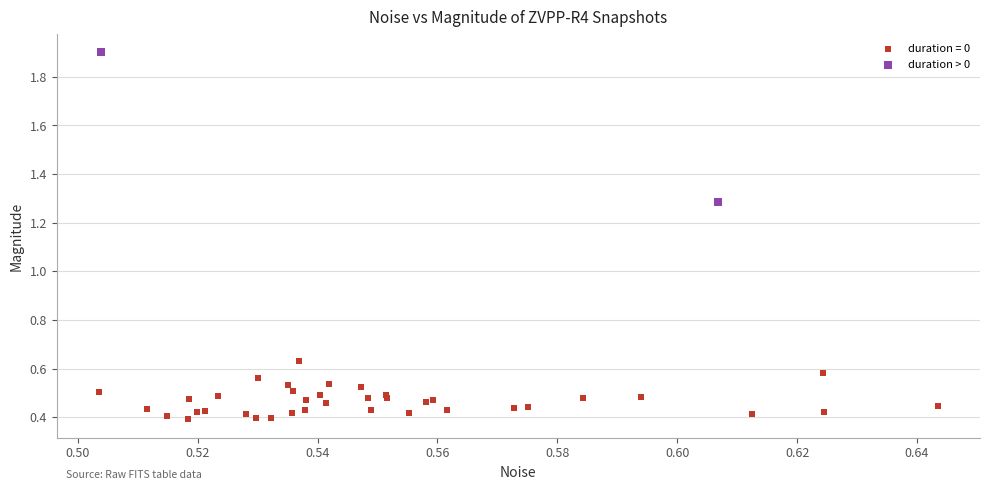

What are all the series names shown in the legend?

duration = 0, duration > 0